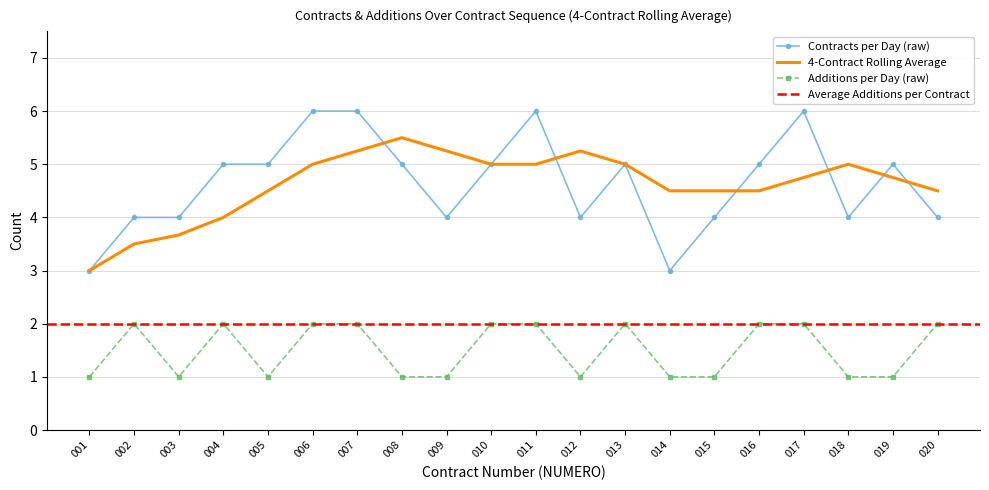

What is the maximum value shown in the chart?

6.0